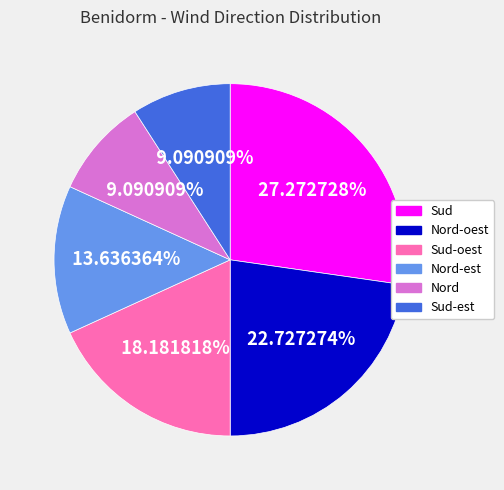

How many segments does this pie chart have?

6